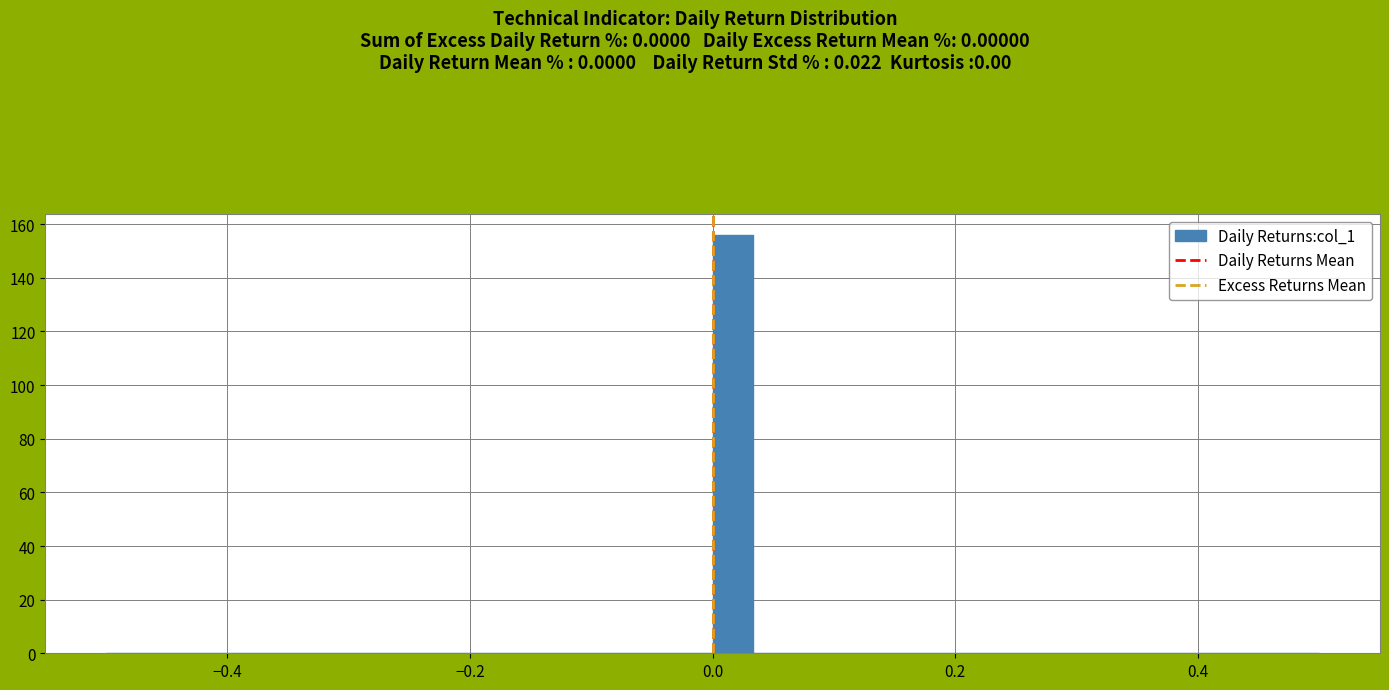

Read against the x-axis, roughly where is the centre of the tallest bar?

0.02